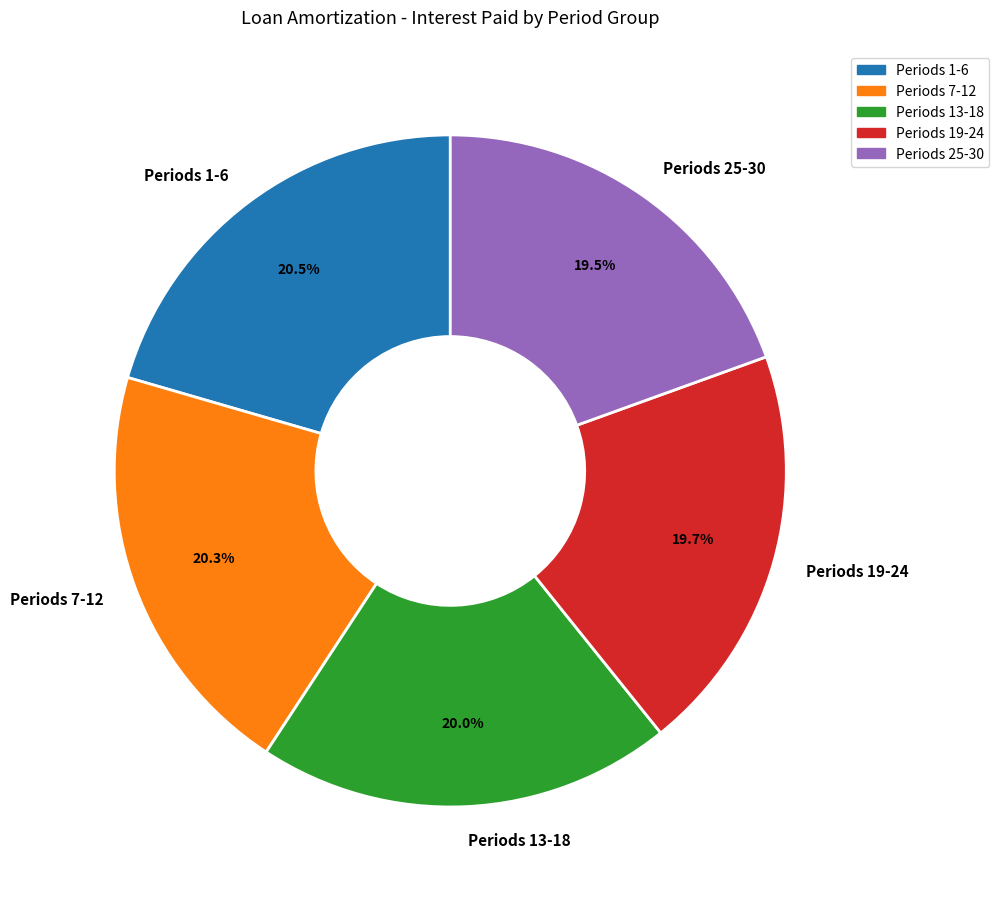

Does Periods 13-18 represent more than half of the total?

No